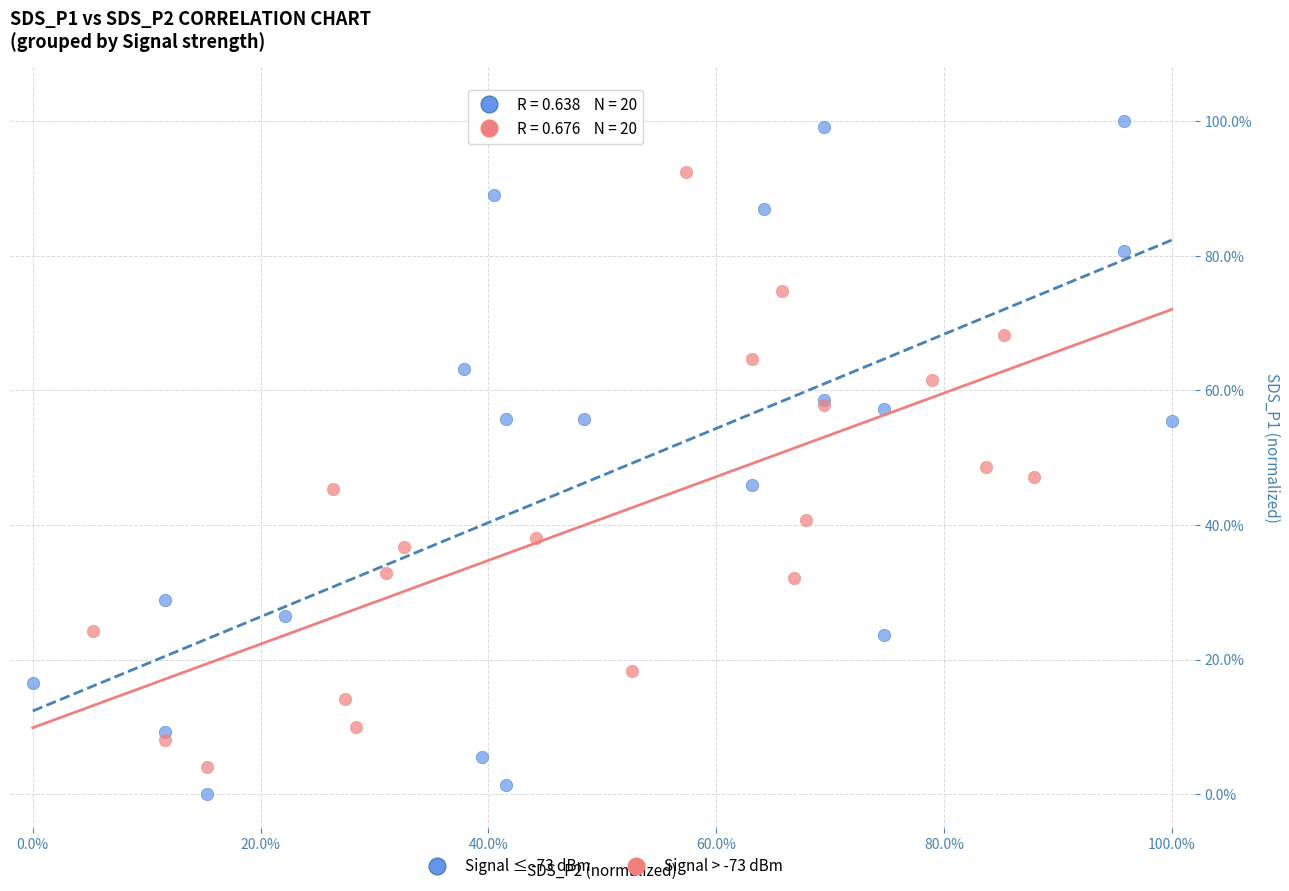

Which series has the largest Y range (max minus min)?

Signal ≤ -73 dBm